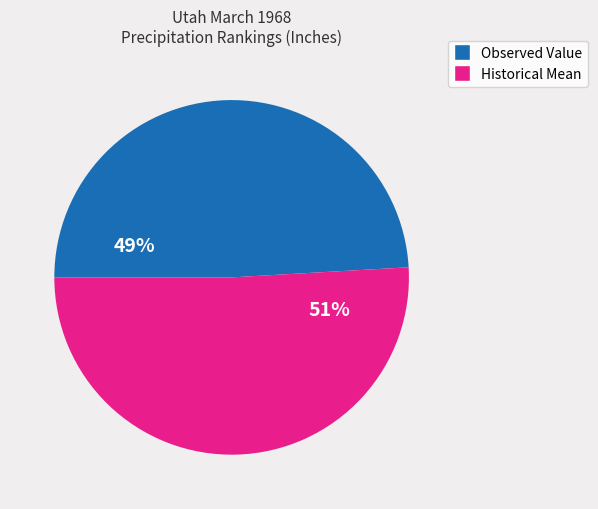

Does any single category account for the majority?

Yes